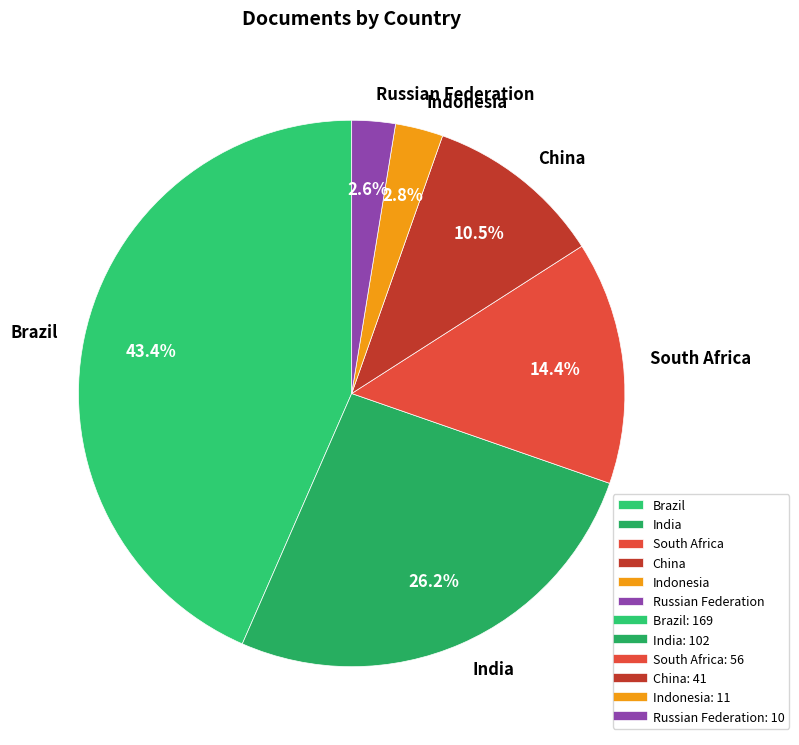

Does Russian Federation account for over 50% of the chart?

No